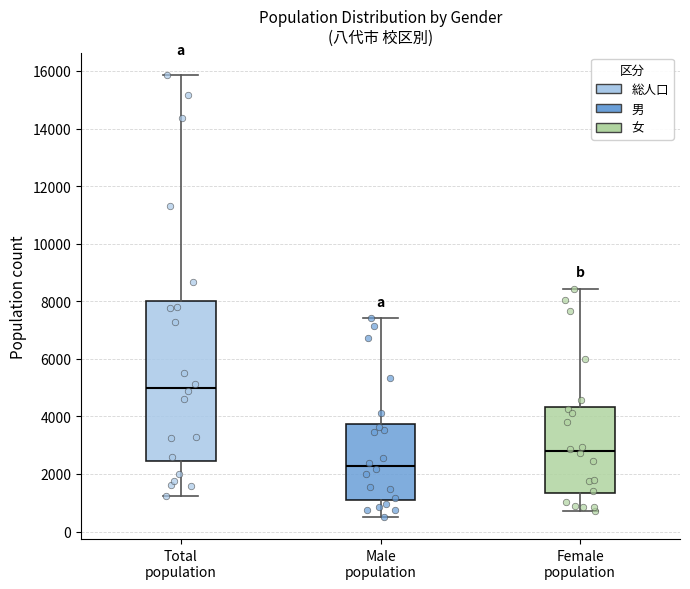

Reading left to right, transcribe this box plot: for each box, give where its median line is, the range the box spans, and where its two whiskers end, as read against the y-axis. The values are not printed on the chart, so give them approximately, as read against the axis.

Total population: median 5000, box 2400 to 8000, whiskers 1200 to 15800
Male population: median 2200, box 1200 to 3800, whiskers 600 to 7400
Female population: median 2800, box 1400 to 4400, whiskers 800 to 8400